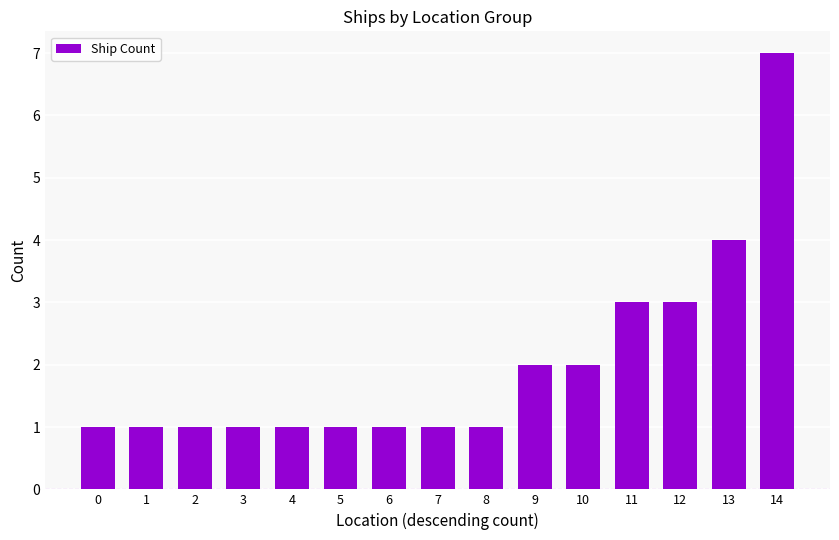

Is it true that the value at 8 is 2?

False